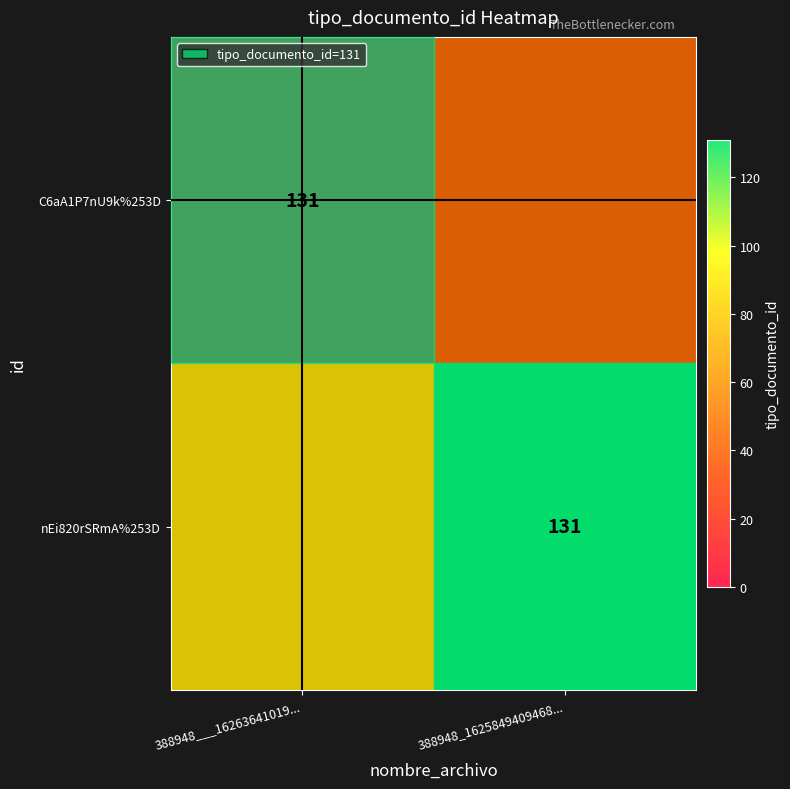

How many categories are shown in the chart?

2